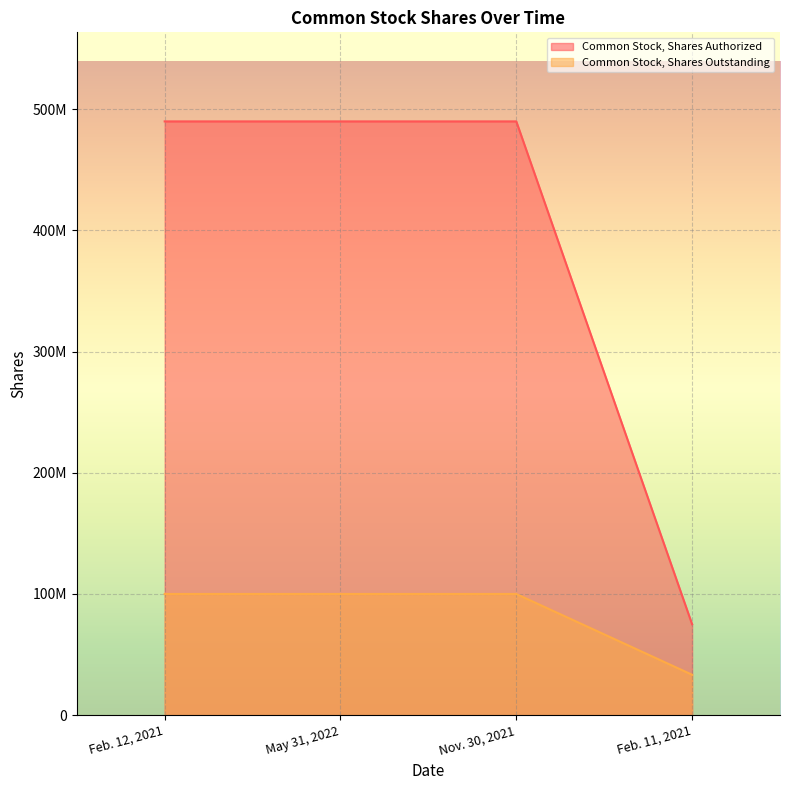

What is the sum of the Common Stock, Shares Authorized values at Feb. 11, 2021 and Nov. 30, 2021?

565000000